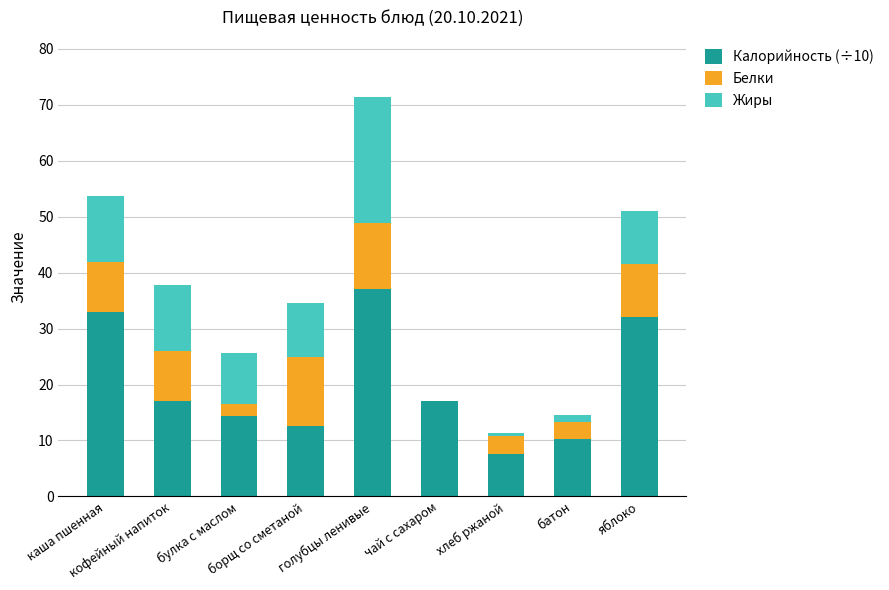

Count the number of categories in the chart.

9